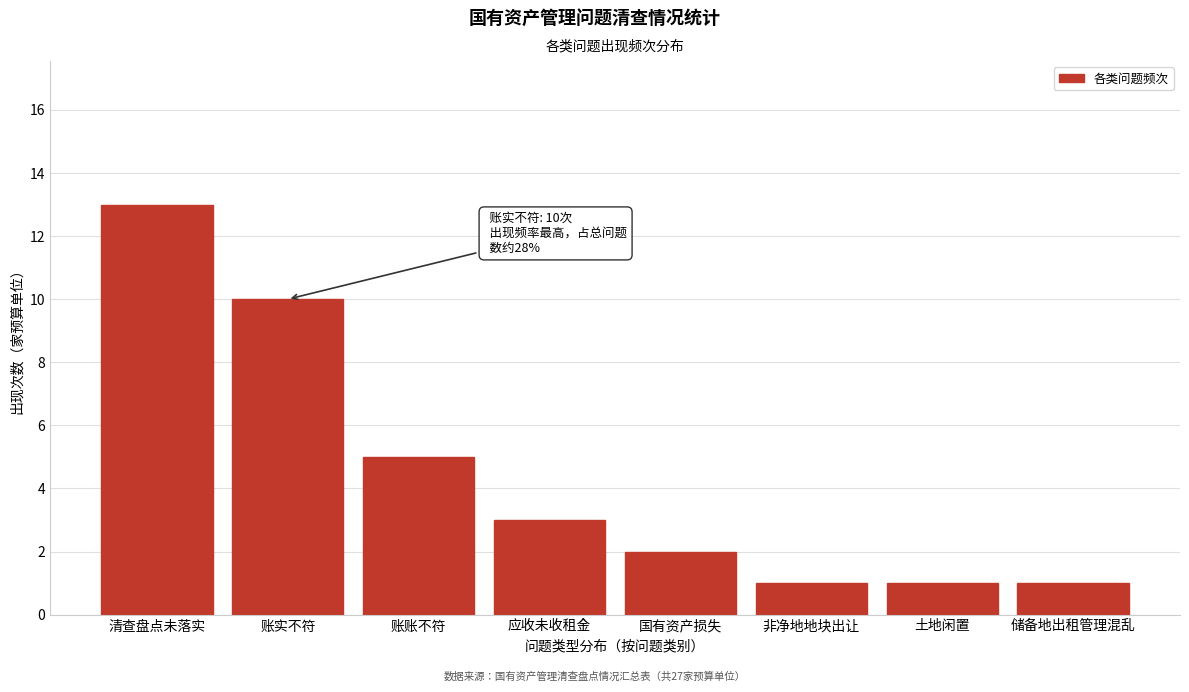

Reading right to left, transcribe all the data shown in this chart.

储备地出租管理混乱=1	土地闲置=1	非净地地块出让=1	国有资产损失=2	应收未收租金=3	账账不符=5	账实不符=10	清查盘点未落实=13